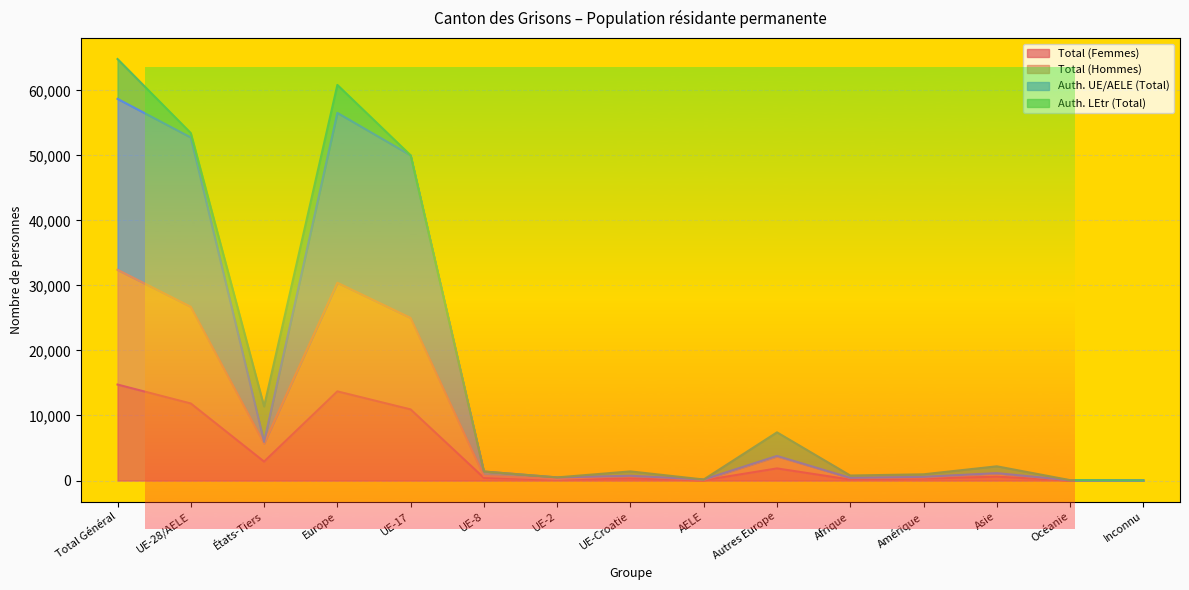

What is the average value of the Auth. UE/AELE (Total) series?

15506